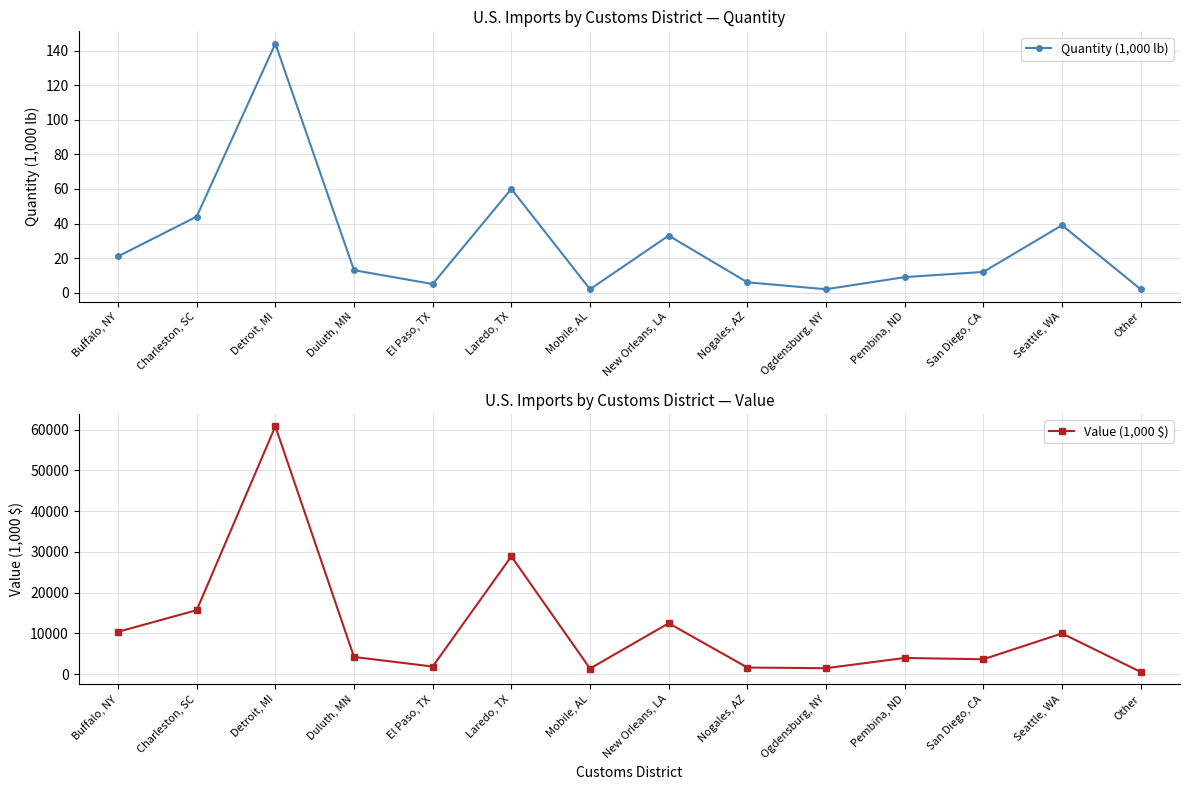

What is the value of the Quantity (1,000 lb) point at the 14th from the left?

2